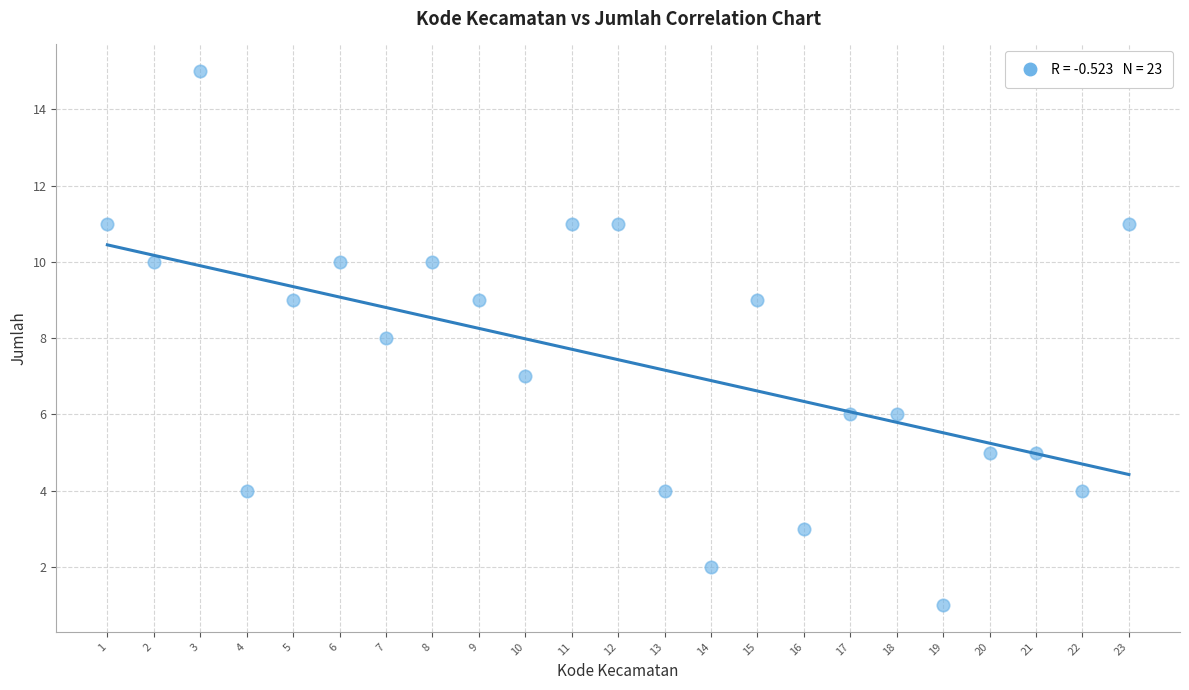

What is the range of Y values (max minus min)?

14